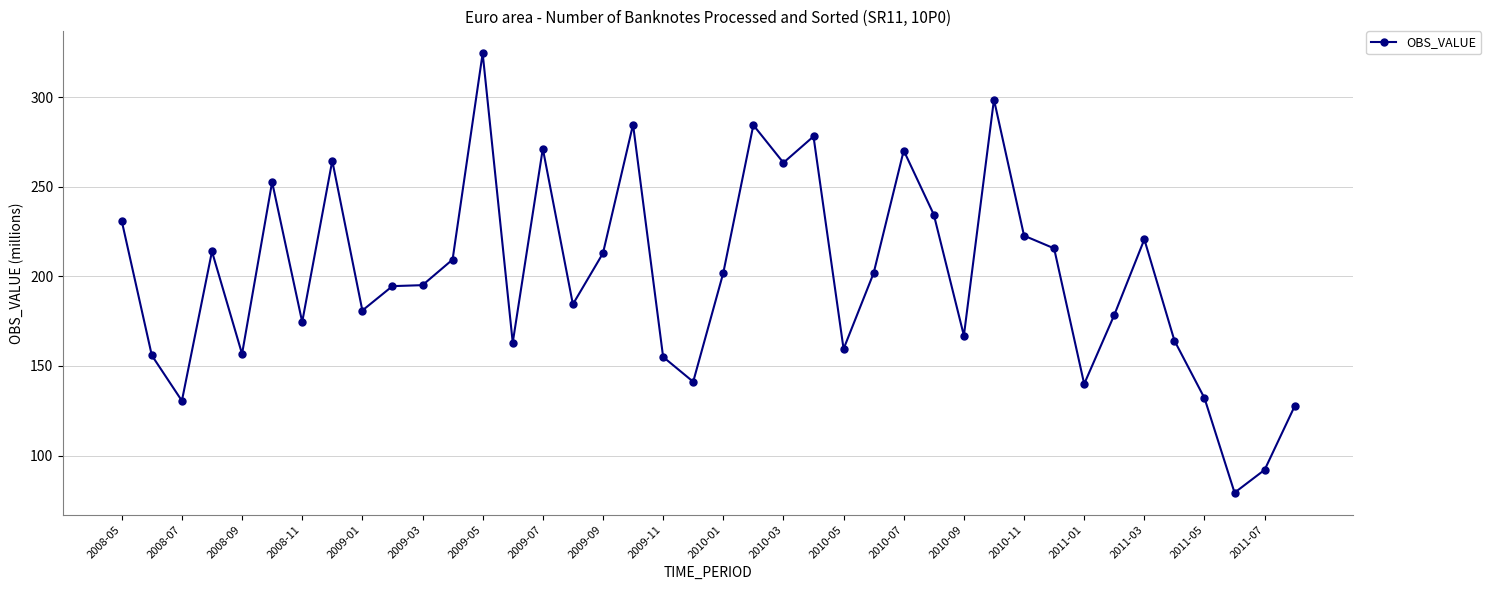

What is the minimum value shown in the chart?

79.3